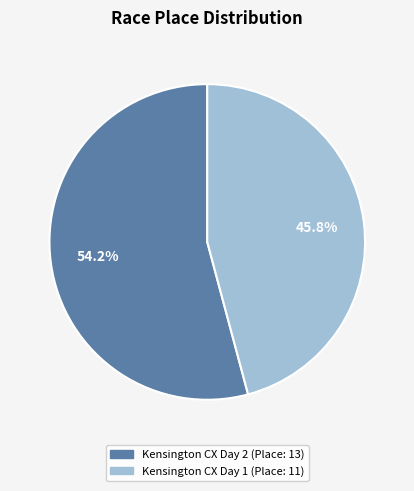

To the nearest percent, what is the difference between the largest and smallest slice percentages?

8%